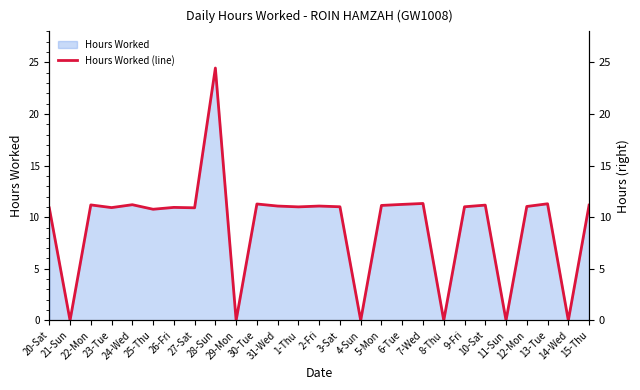

What is the average value?

9.1